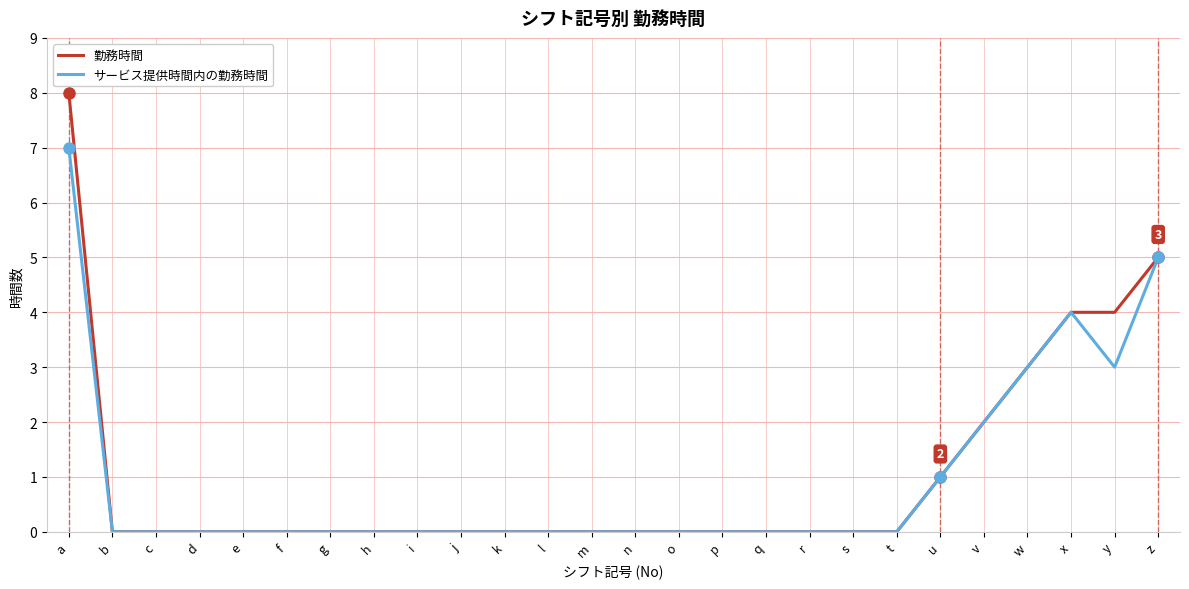

List the series in order of their peak value, highest first.

勤務時間, サービス提供時間内の勤務時間